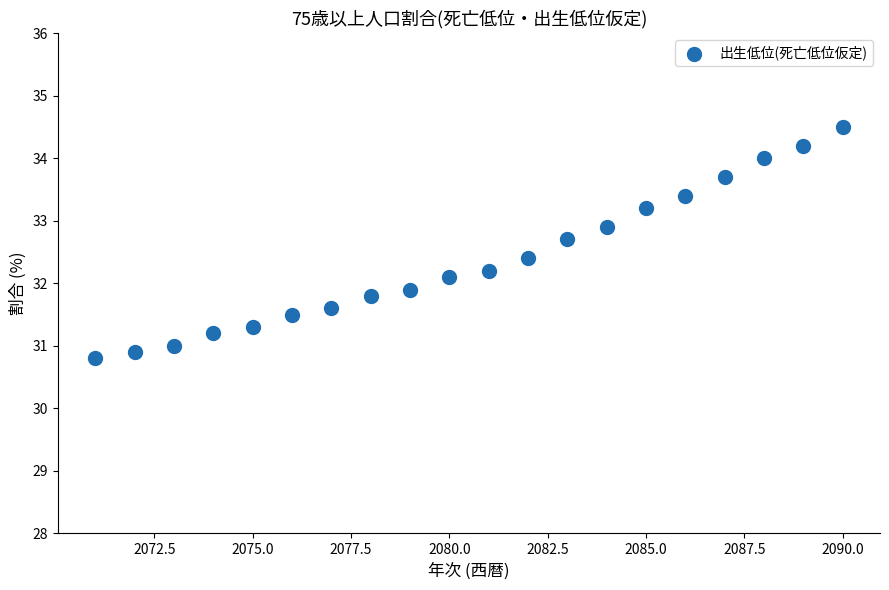

What is the range of X values (max minus min)?

19.0